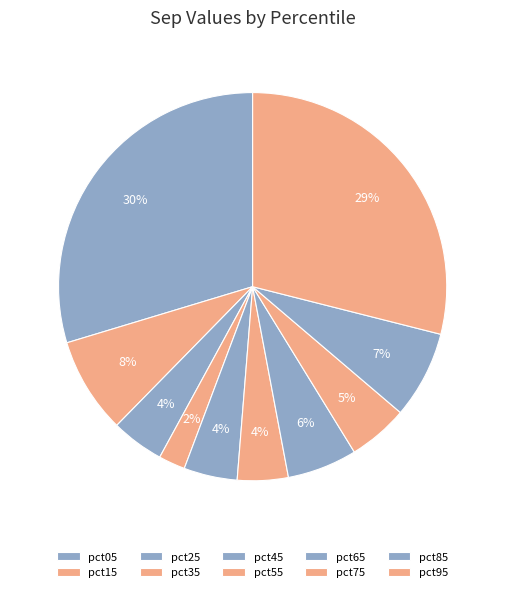

What is the change in value from pct25 to pct95?

+0.1